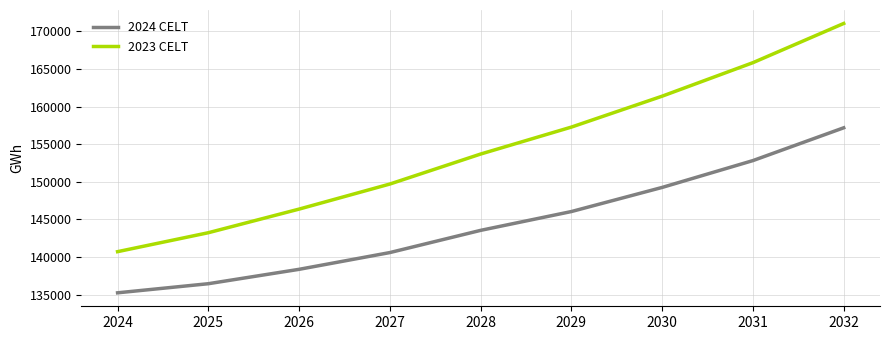

The 2023 CELT series shows 165838 at 2031. True or false?

True